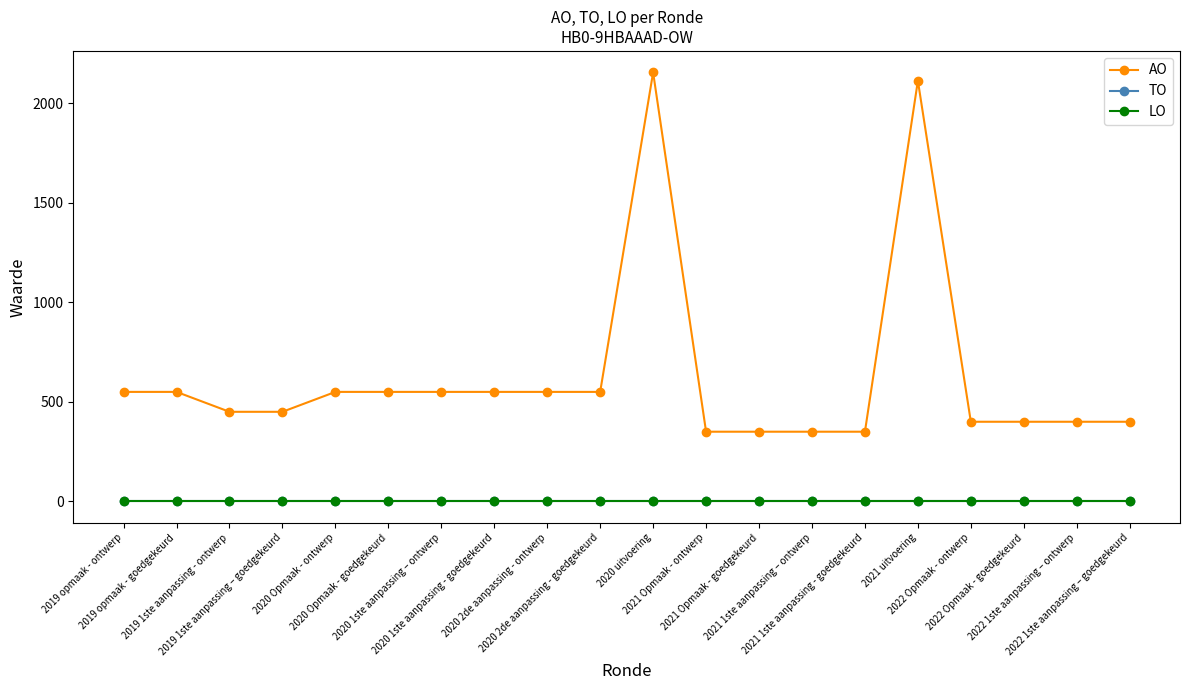

True or false: LO and AO intersect in this chart.

False